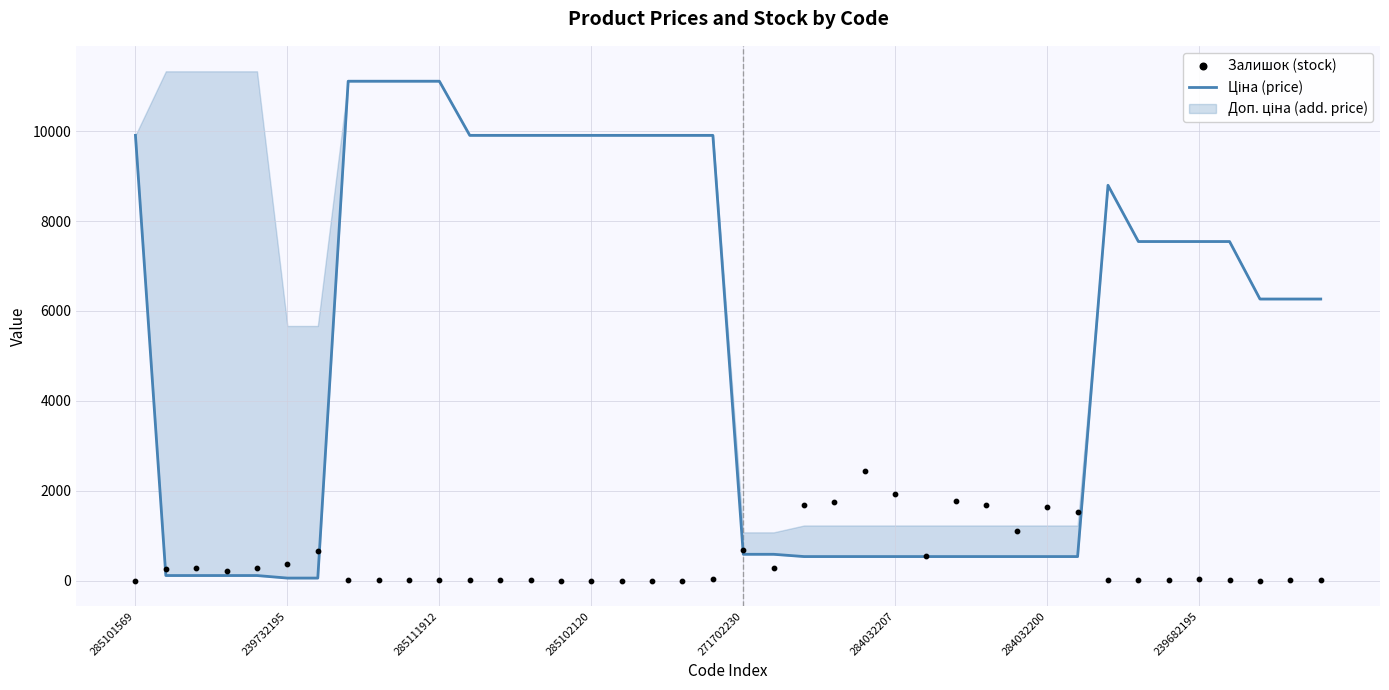

Which series has the largest total across all categories?

Ціна (price)